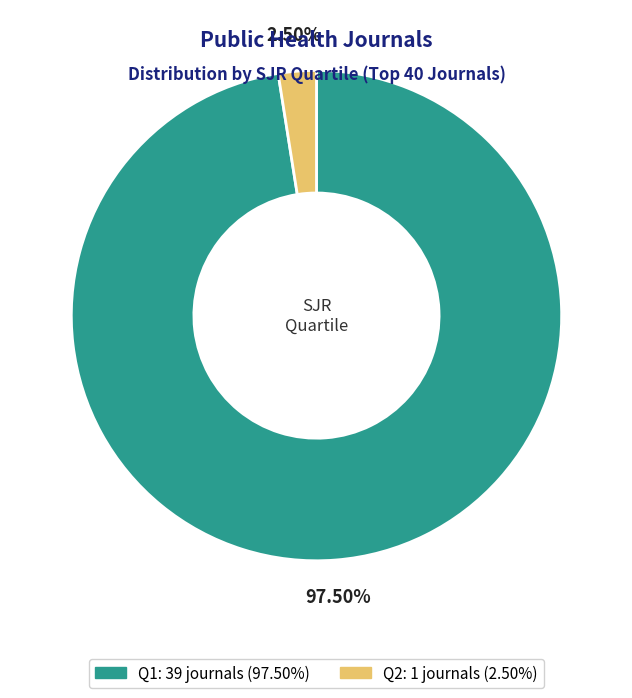

Which has a higher value, Q1 or Q2?

Q1